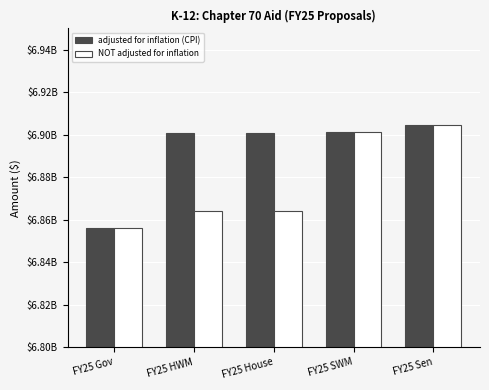

At how many categories does at least one series exceed 6873353915?

4